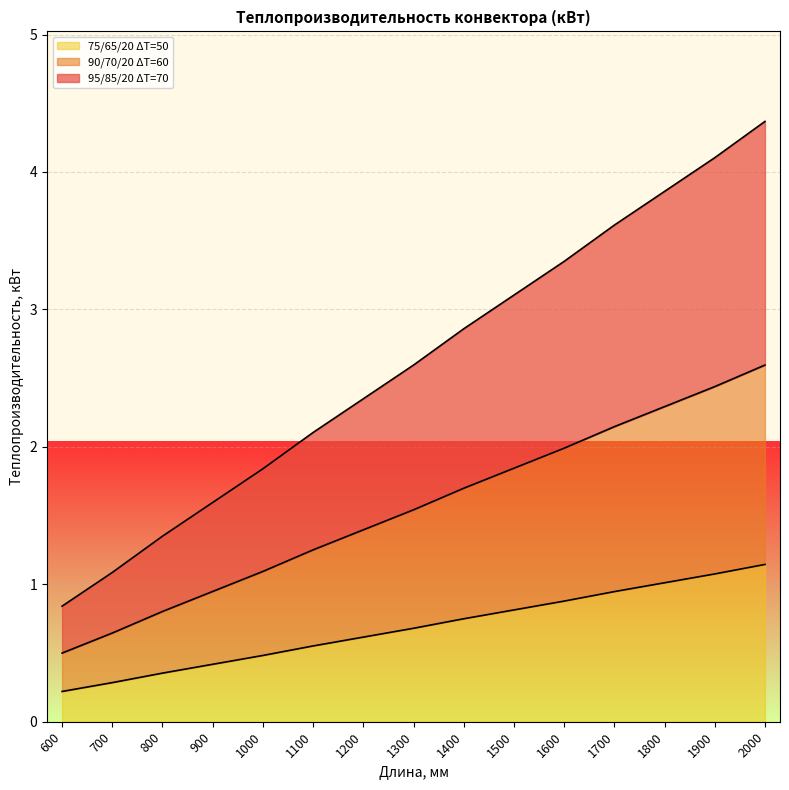

True or false: 90/70/20 ΔT=60 has a value of 0.9 at 700.

False